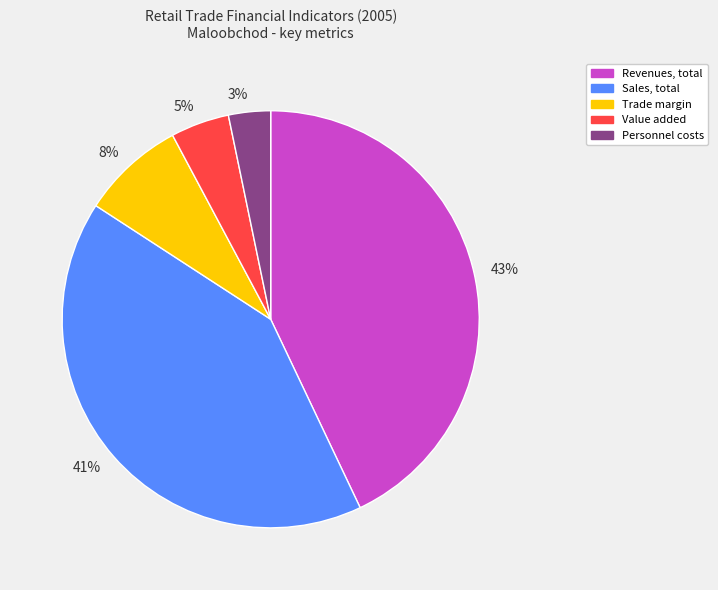

Is there any slice that represents more than half of the pie?

No